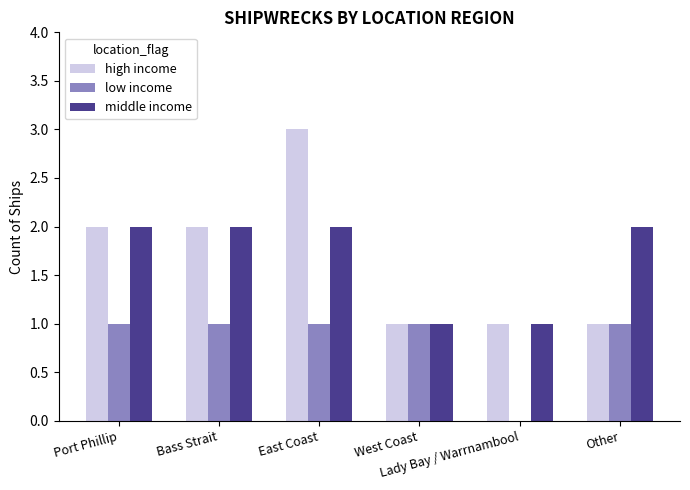

Count the number of data series in this chart.

3